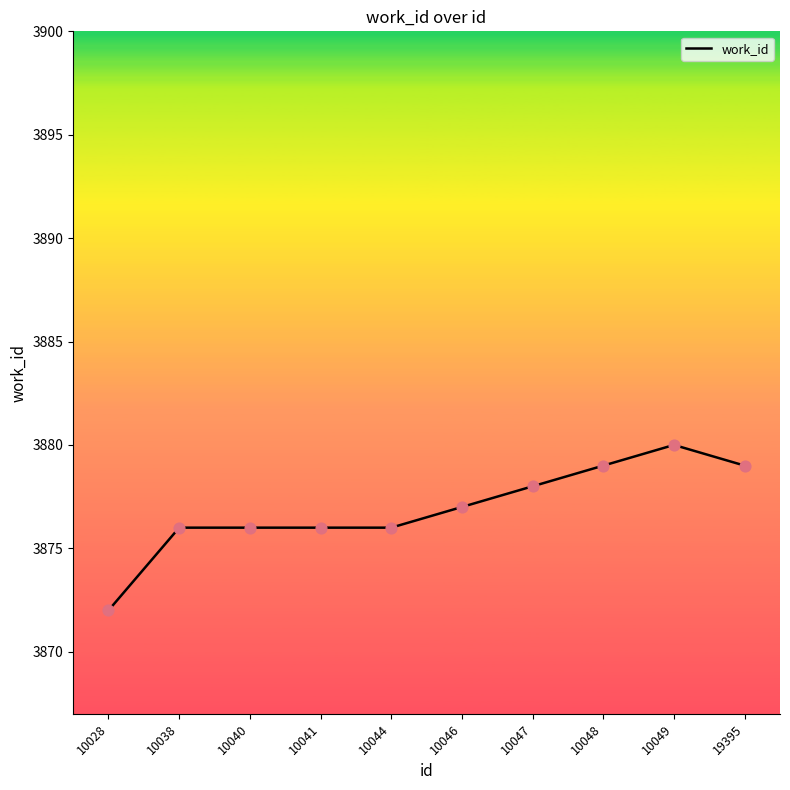

What is the ratio of the value at 10048 to the value at 19395?

1.0